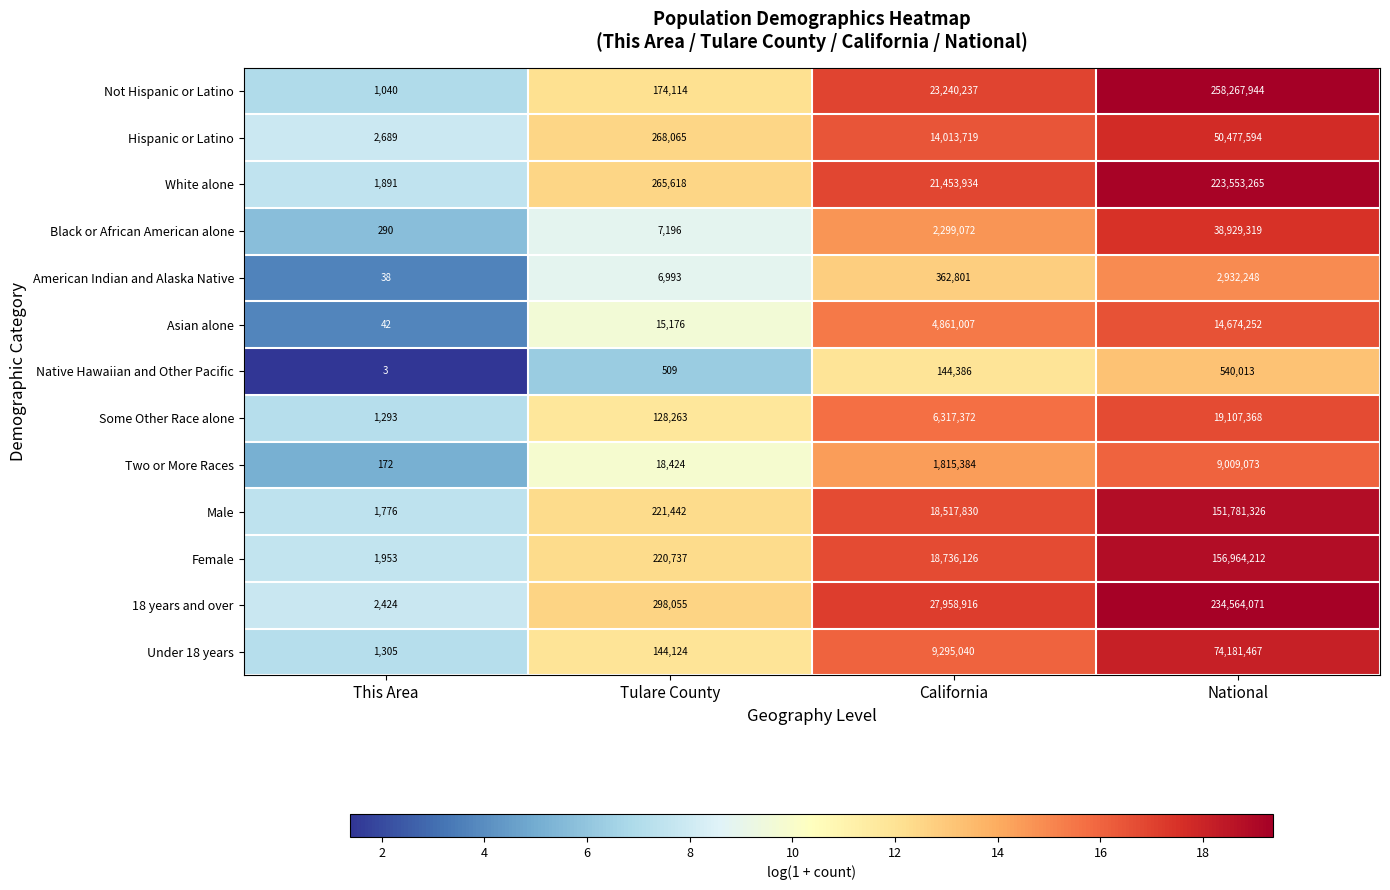

Which series has the largest total across all categories?

Not Hispanic or Latino